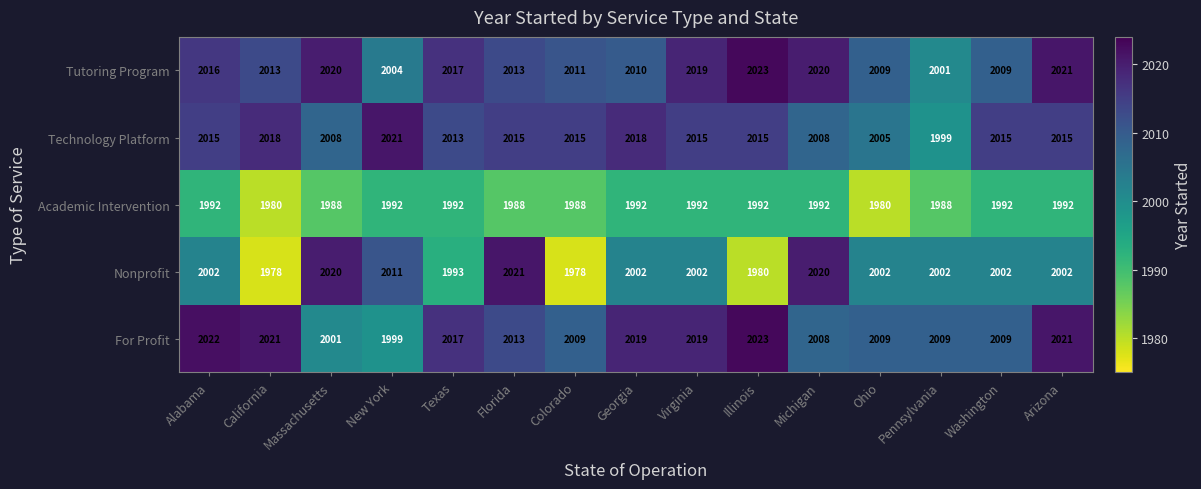

What is the sum of the Tutoring Program values at Virginia and Colorado?

4030